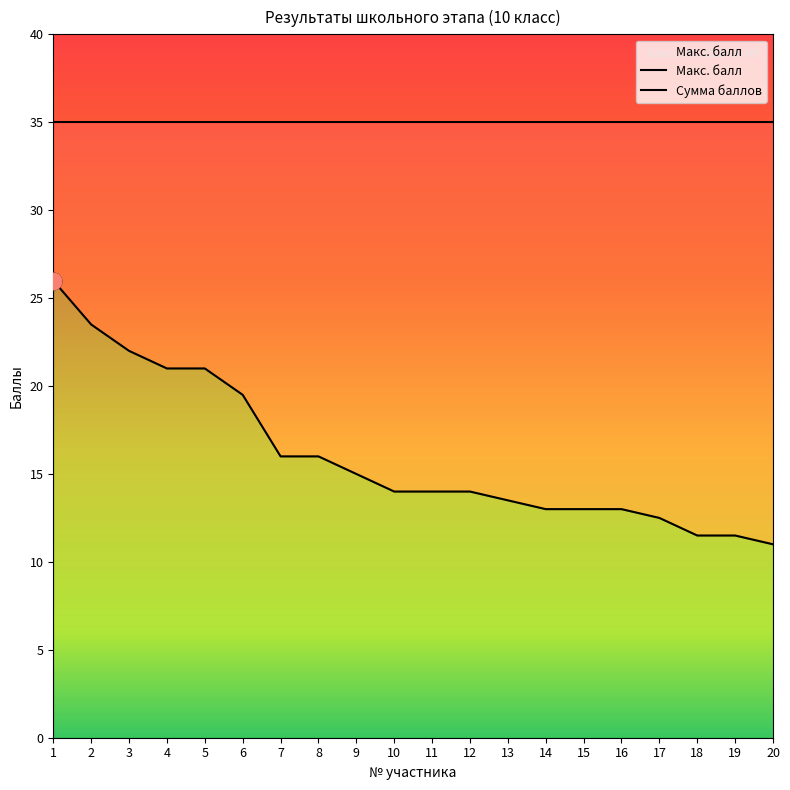

What are all the series names shown in the legend?

Макс. балл, Сумма баллов